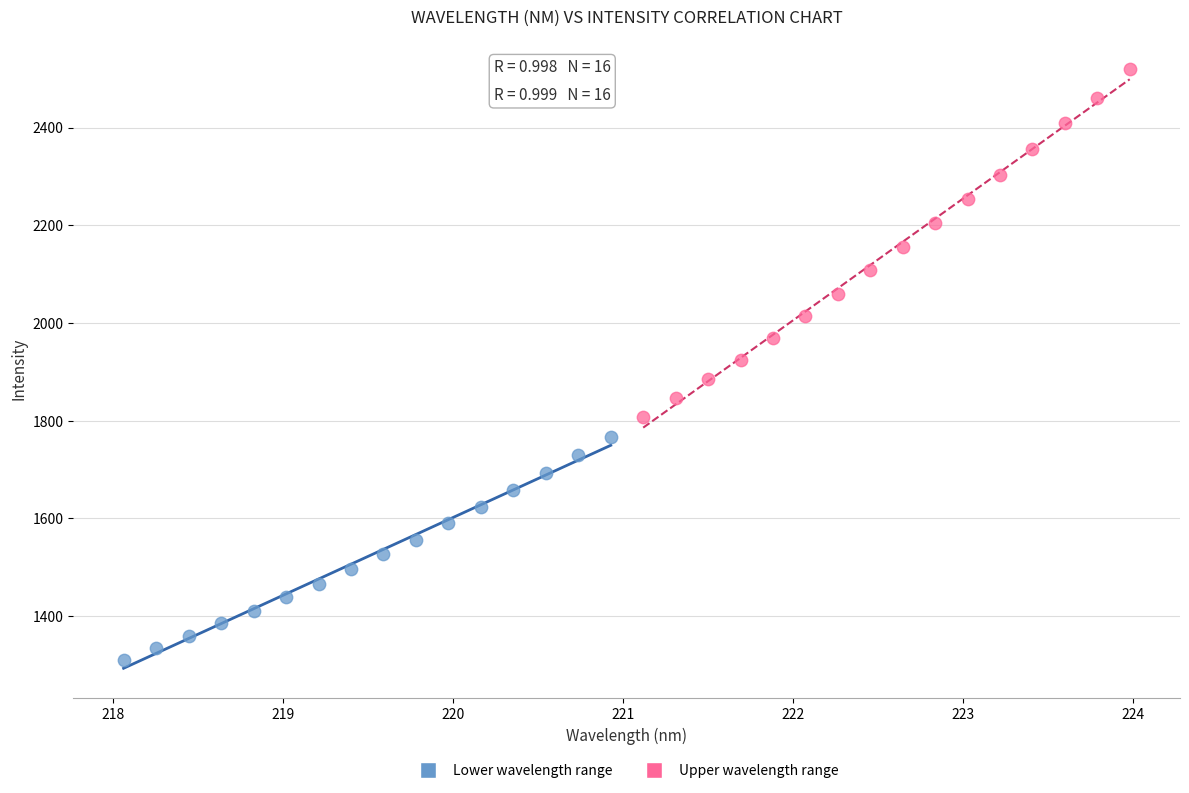

Which series has the largest Y range (max minus min)?

Upper wavelength range